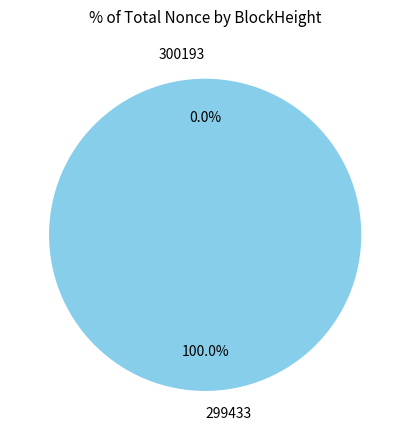

What is the smallest slice in the pie chart?

300193